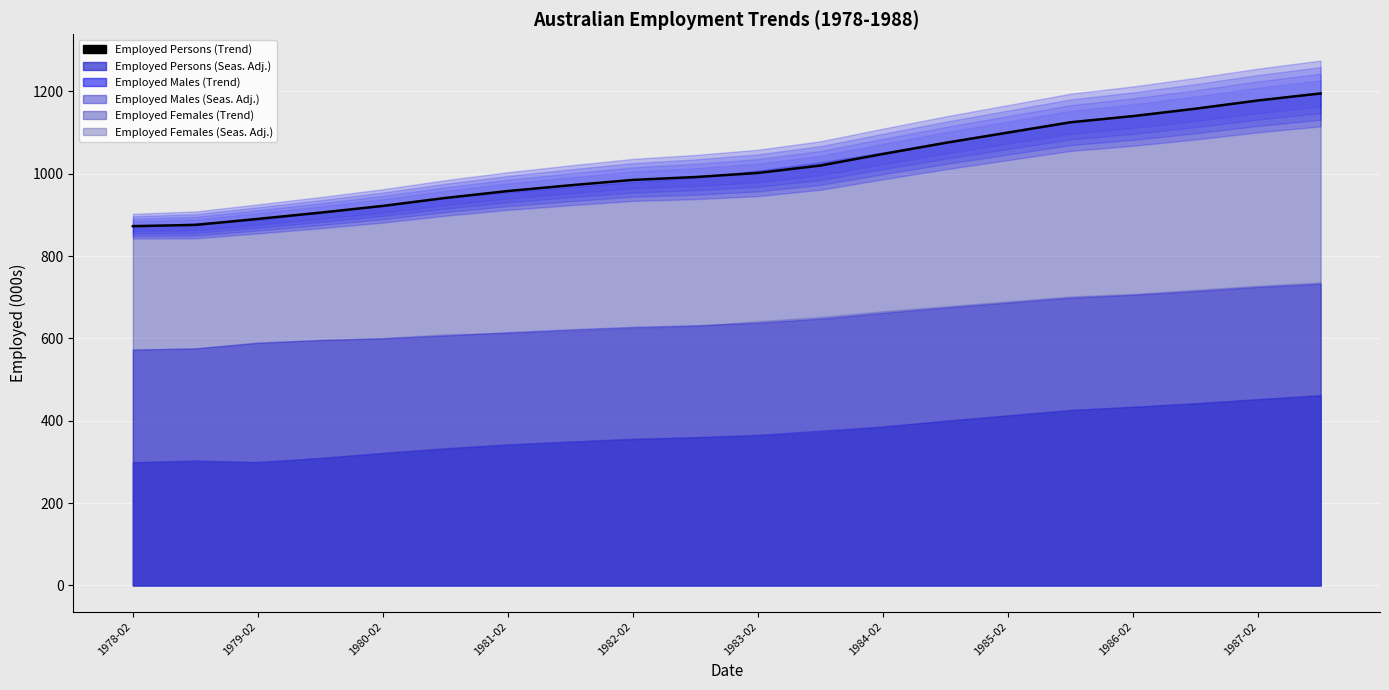

Is it true that the value at 11 is 1020.0?

True